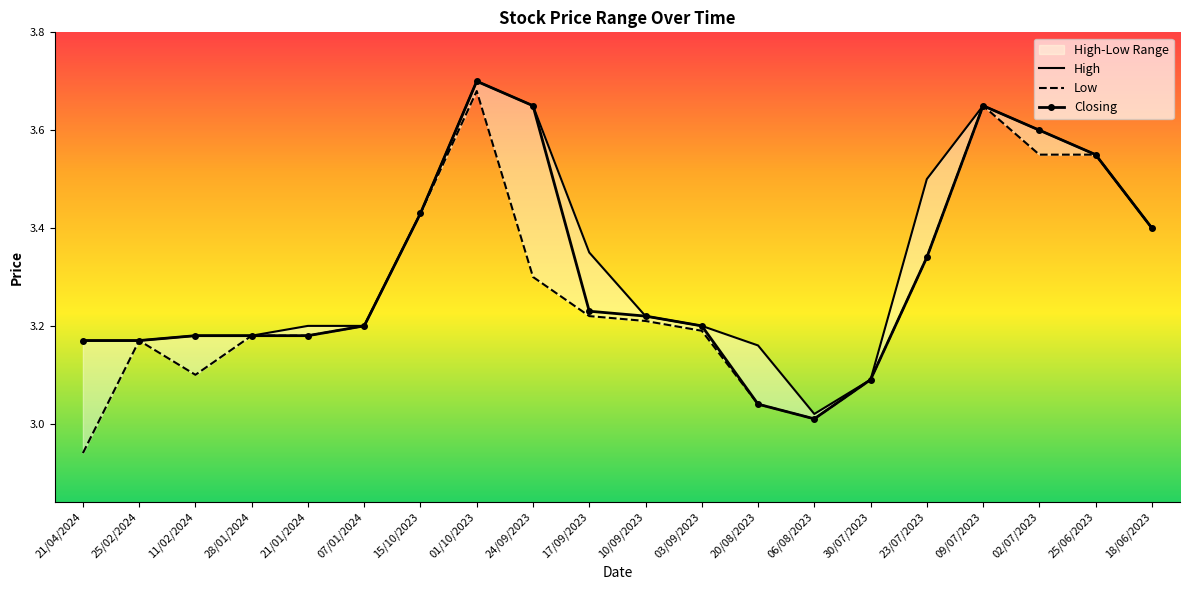

Does the chart have visible grid lines?

No